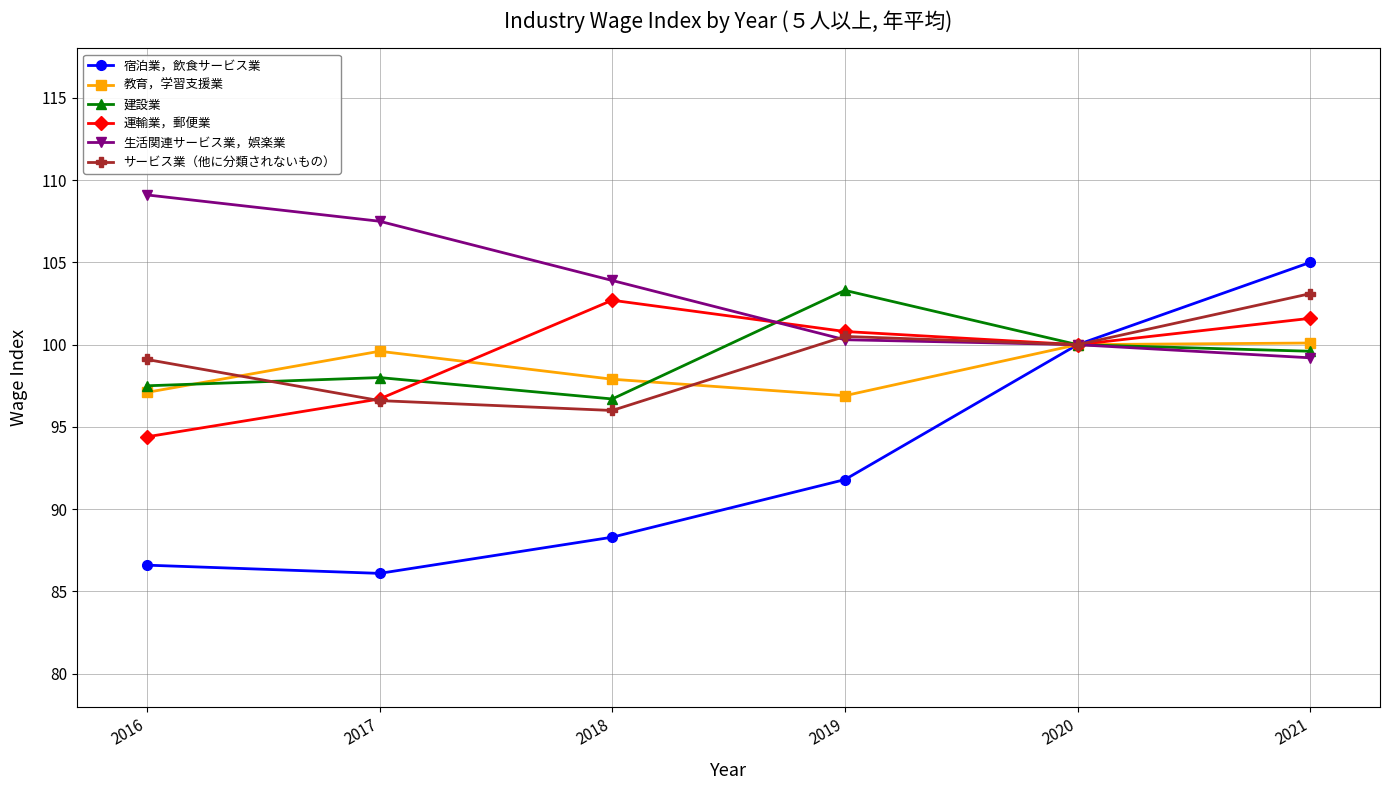

Where is the first local minimum for 建設業?

2018